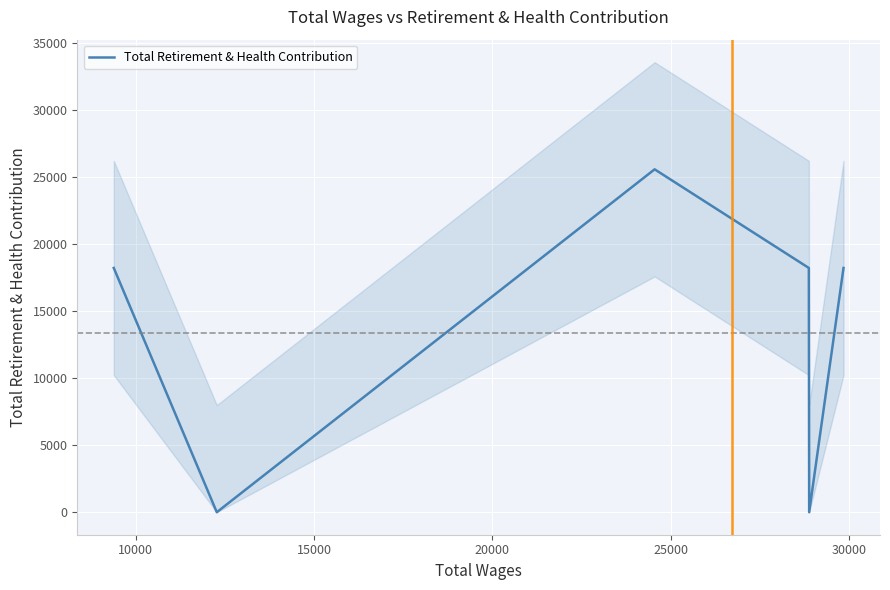

What value does the data have at 30000, to the nearest 100?

18200